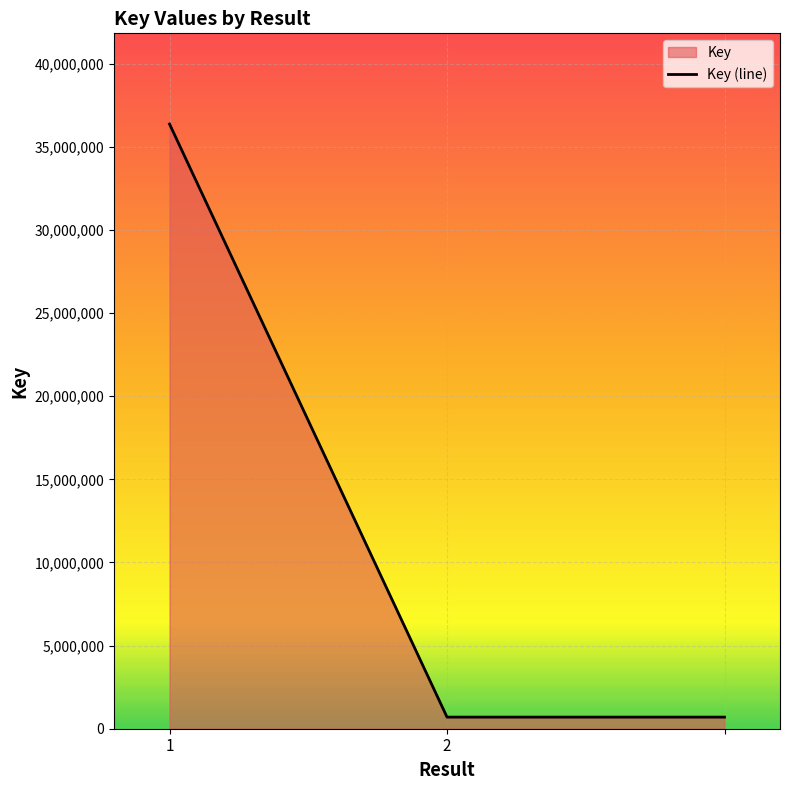

What is the label of the 3rd point from the right?

1